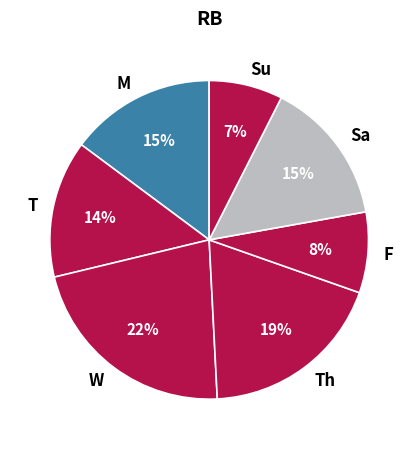

Approximately how many times larger is the value at F compared to W?

0.4